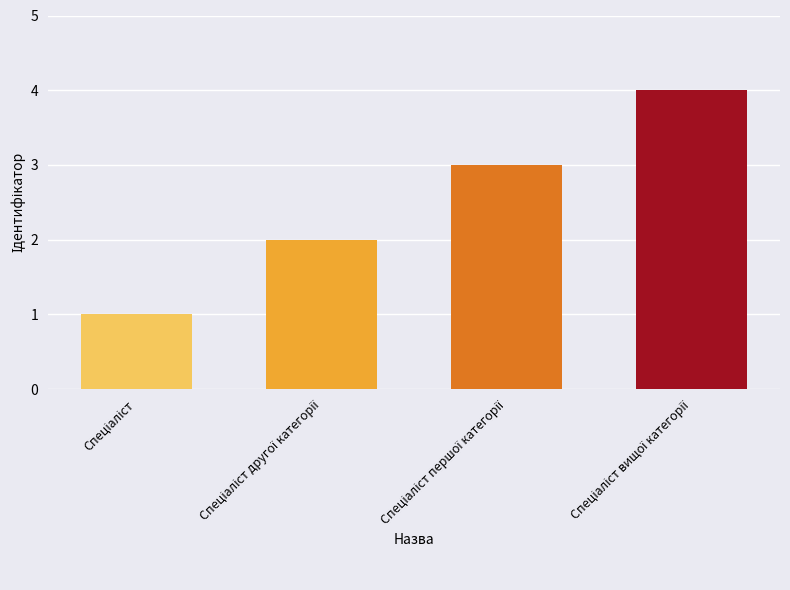

Count the number of data series in this chart.

1